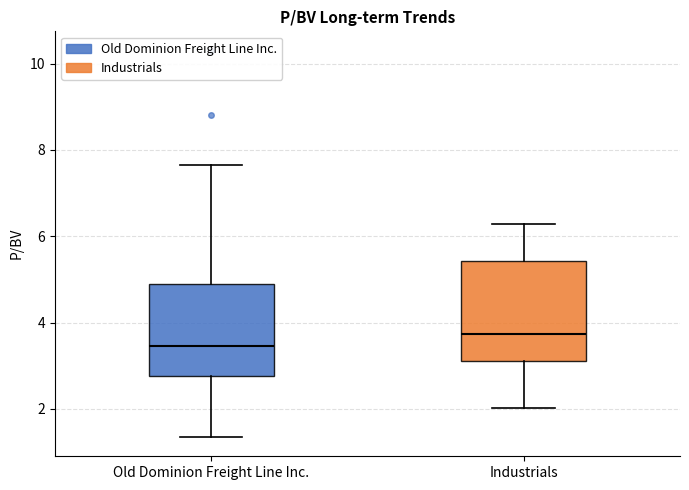

Reading left to right, read every box against the y-axis: the position of its median line, the range the box covers, and the ends of its whiskers. The values are not printed on the chart, so give them approximately, as read against the axis.

Old Dominion Freight Line Inc.: median 3.4, box 2.8 to 5.0, whiskers 1.4 to 7.6
Industrials: median 3.8, box 3.2 to 5.4, whiskers 2.0 to 6.2